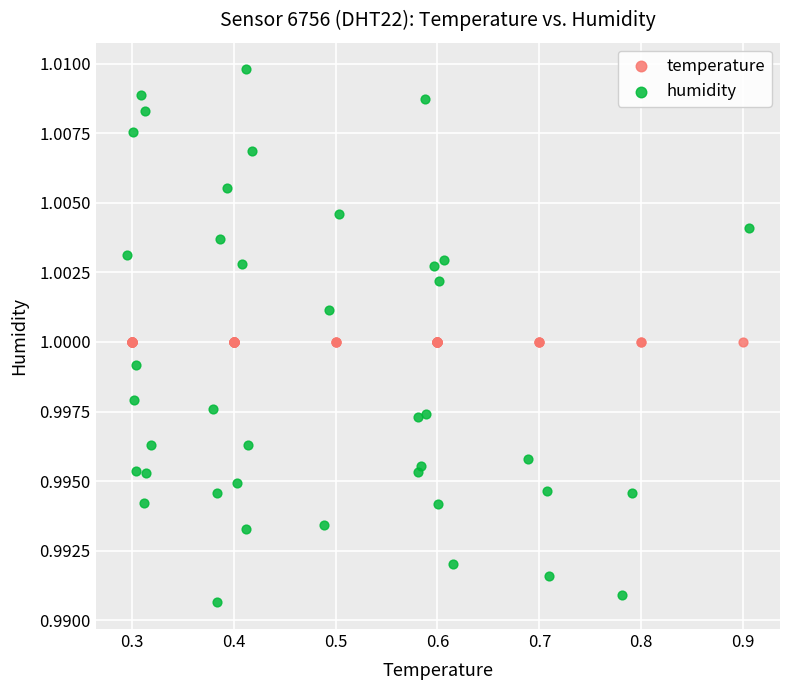

Which series reaches the minimum Y coordinate?

humidity